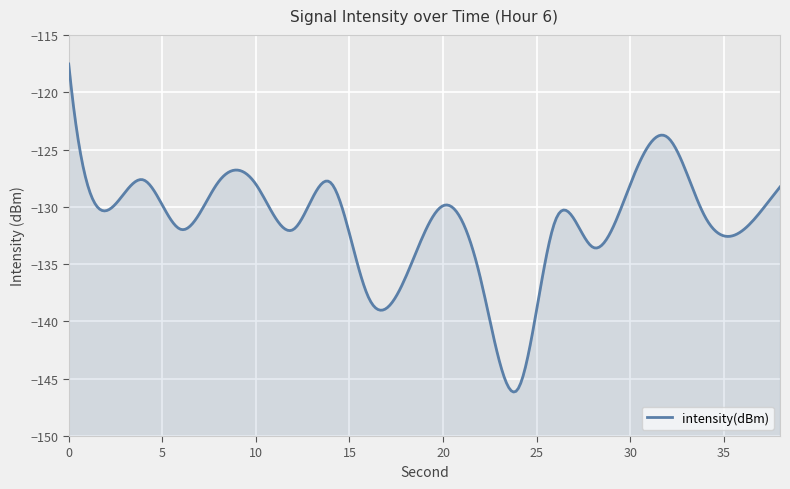

Reading right to left, transcribe all the data shown in this chart.

-128.3	-132.1	-130.9	-123.9	-128.0	-133.5	-131.2	-145.9	-136.3	-129.9	-136.1	-137.8	-127.9	-132.0	-128.0	-127.8	-132.0	-127.7	-130.3	-117.5